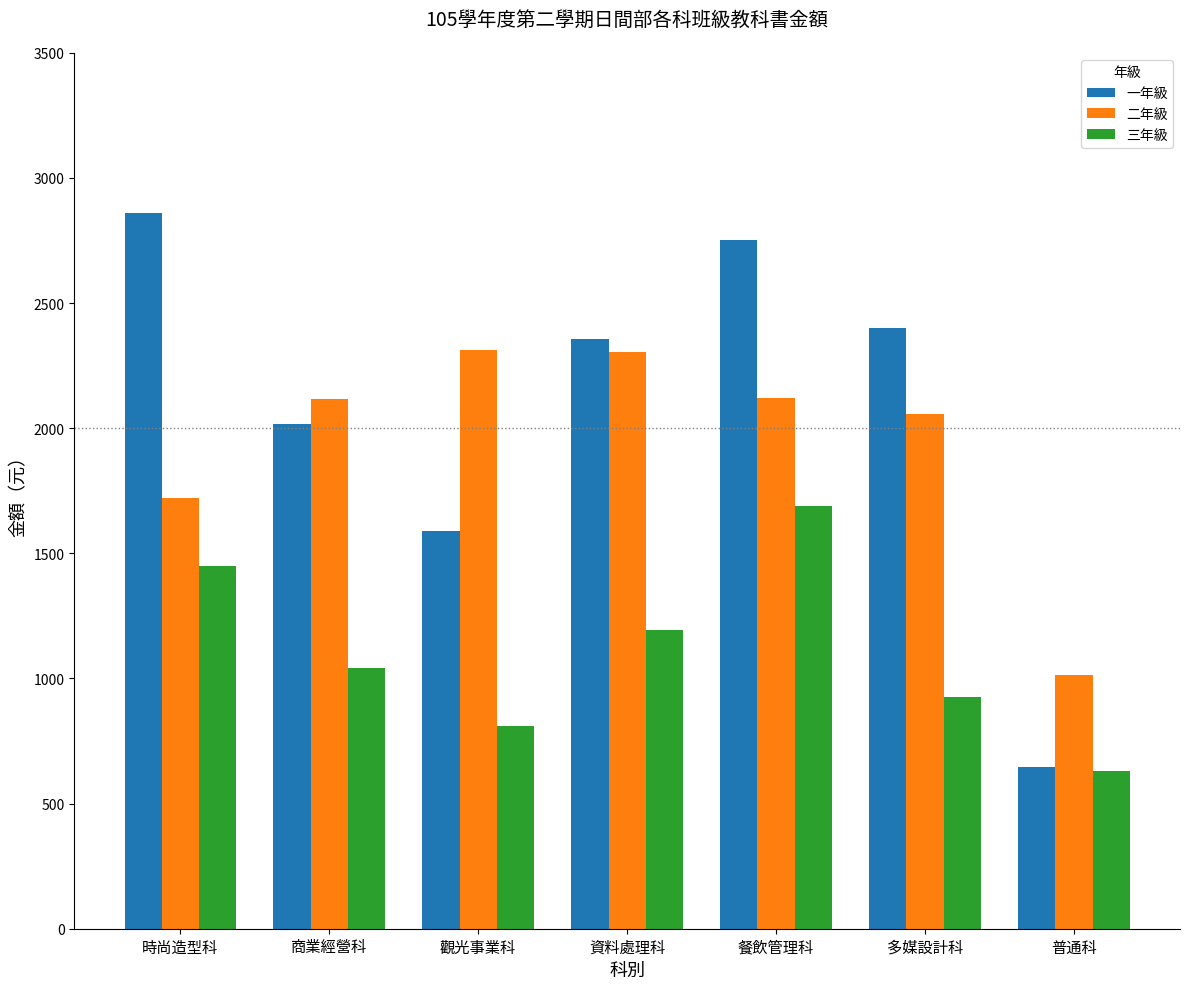

Where is 三年級 nearest to the value 1158?

資料處理科